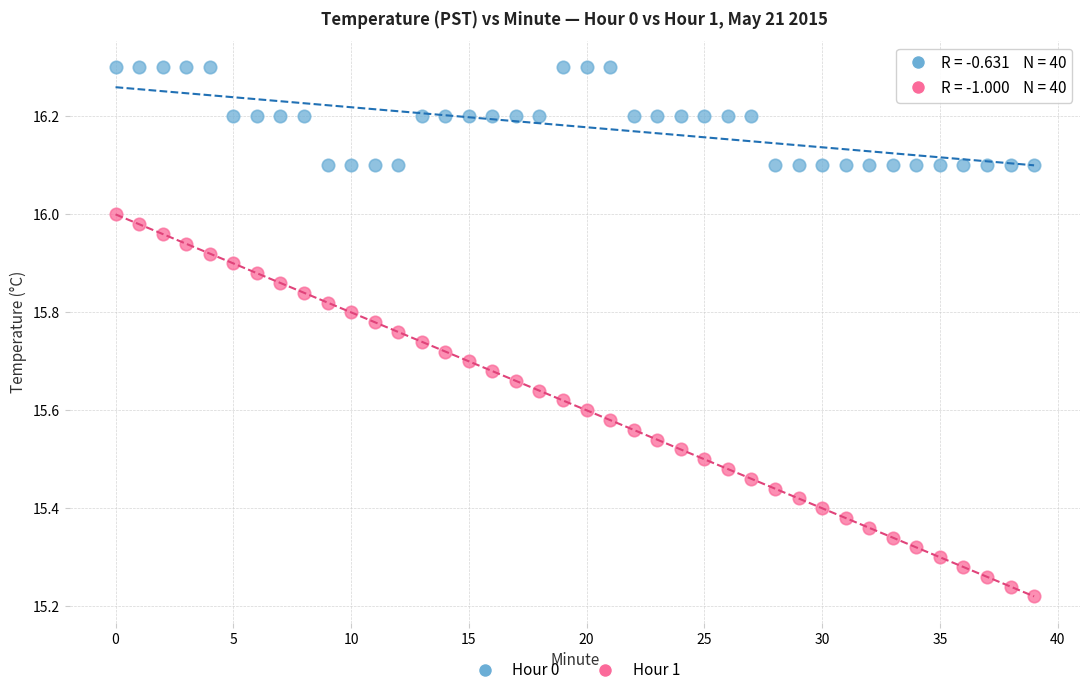

What are all the series names shown in the legend?

Hour 0, Hour 1